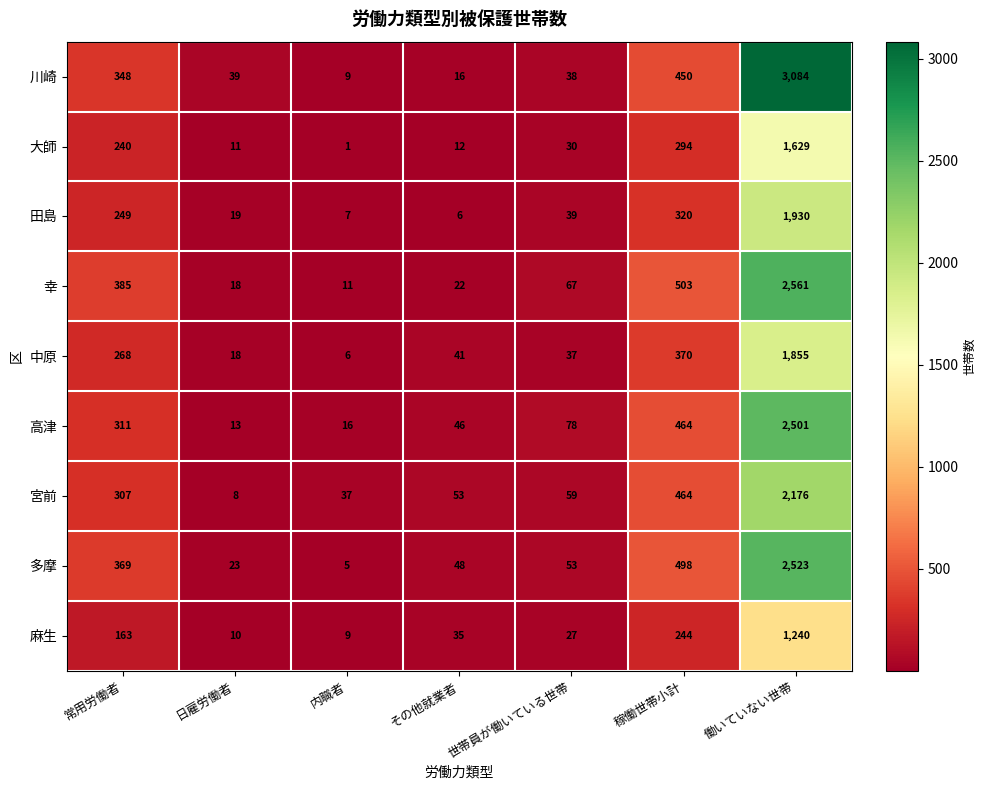

What is the sum of all 幸 values?

3567